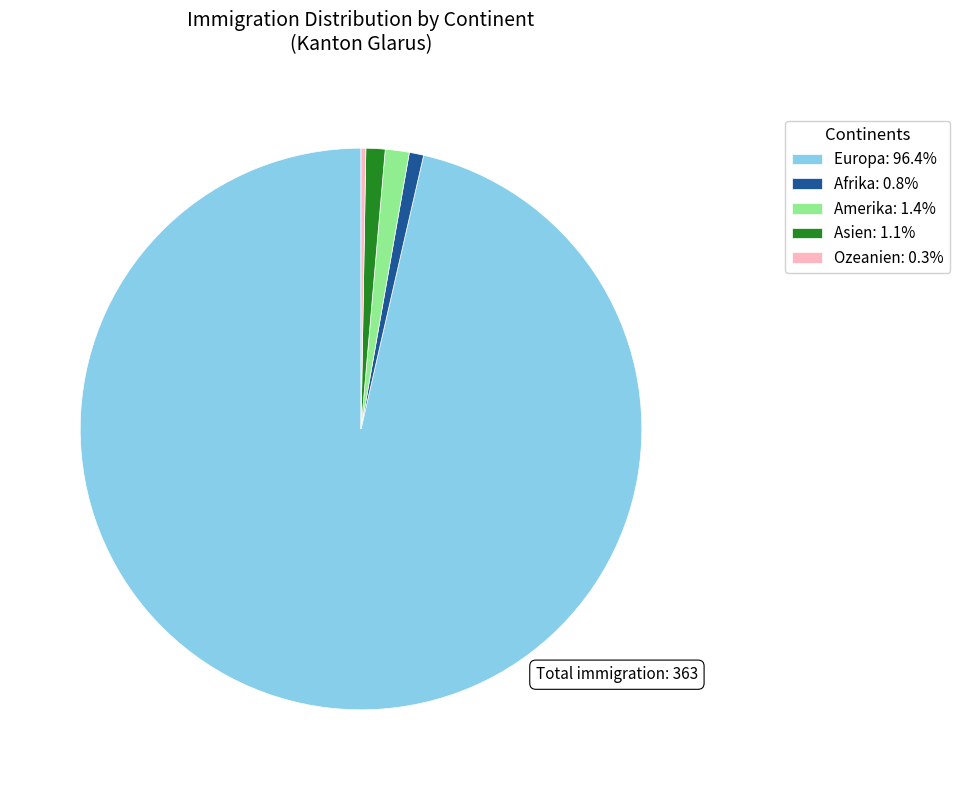

Is it true that Europa is 96% of the pie?

True